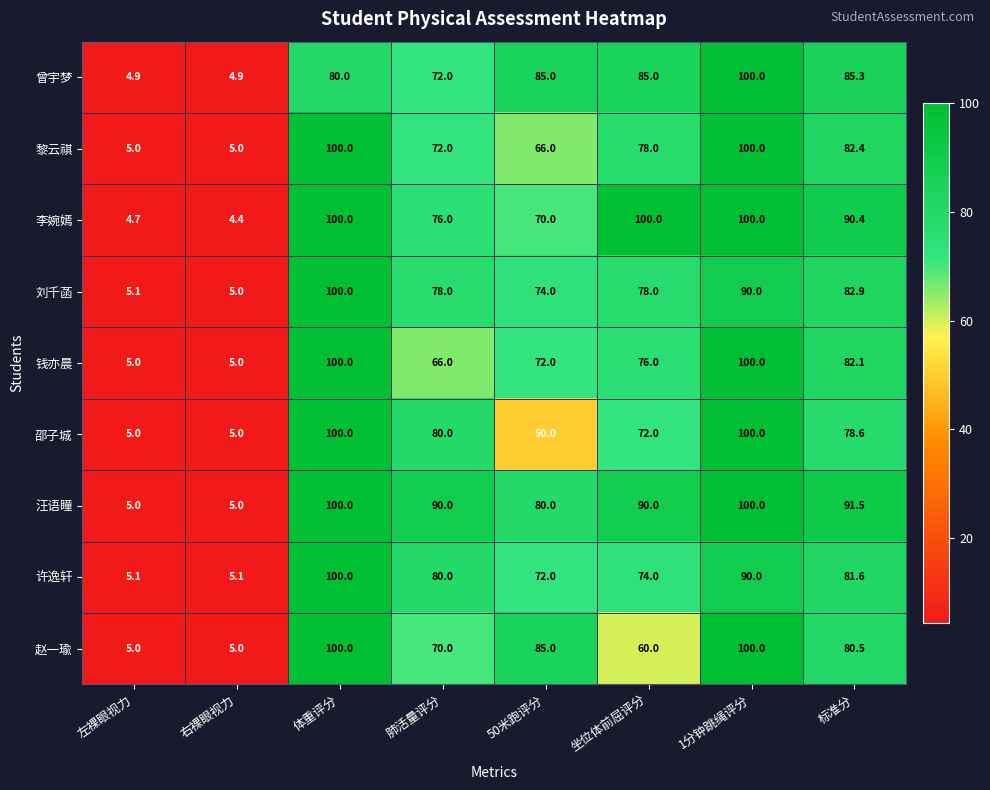

The value of 邵子城 at 体重评分 is 100.0. True or false?

True